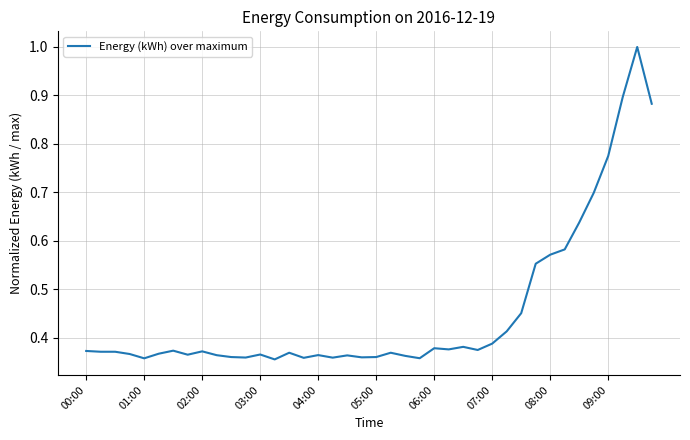

What is the maximum value shown in the chart?

1.0